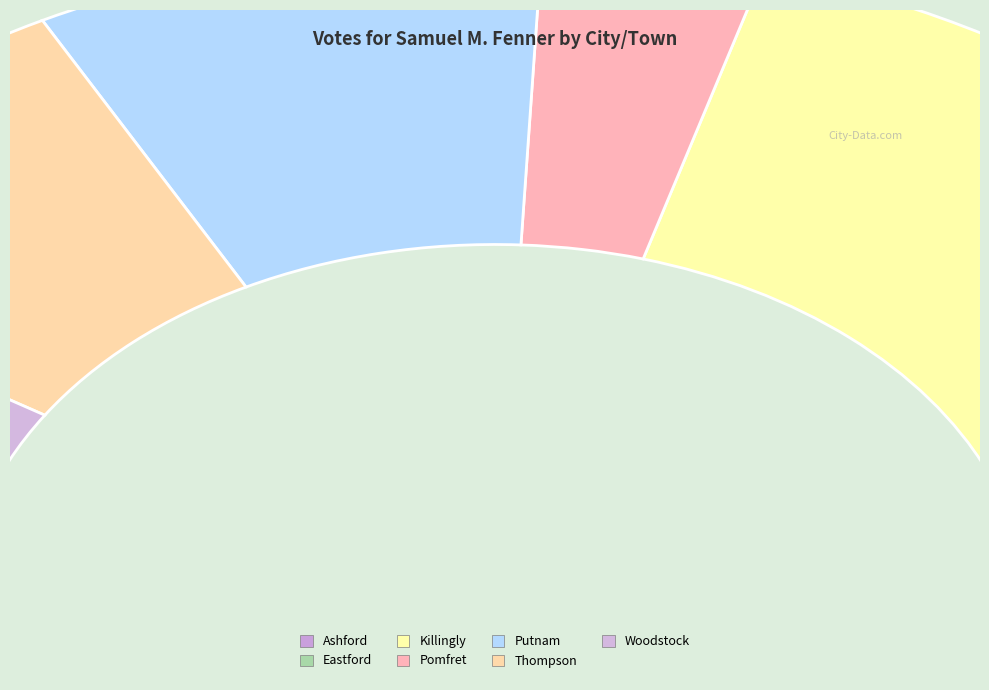

What percentage is the Ashford slice, to the nearest percent?

7%